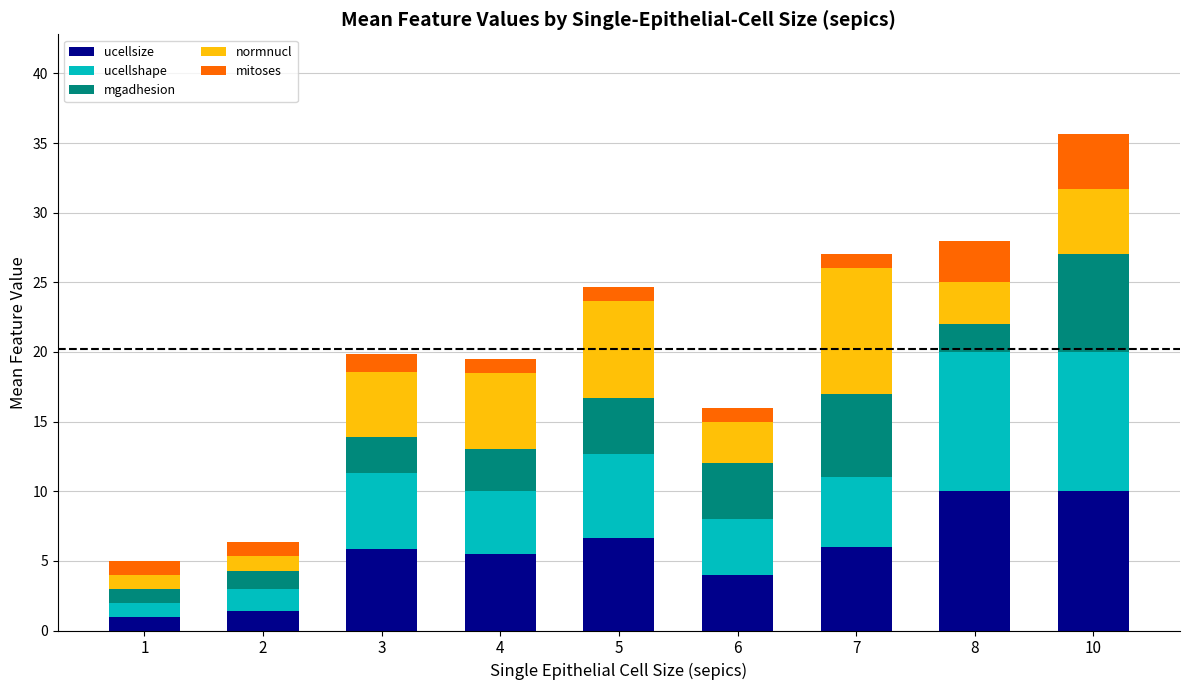

What is the highest value of the ucellsize series?

10.0